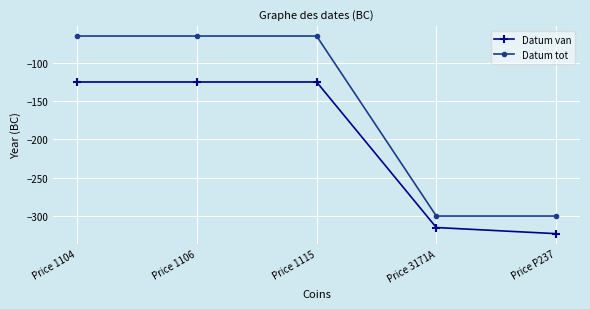

What is the label of the 4th point from the left?

Price 3171A